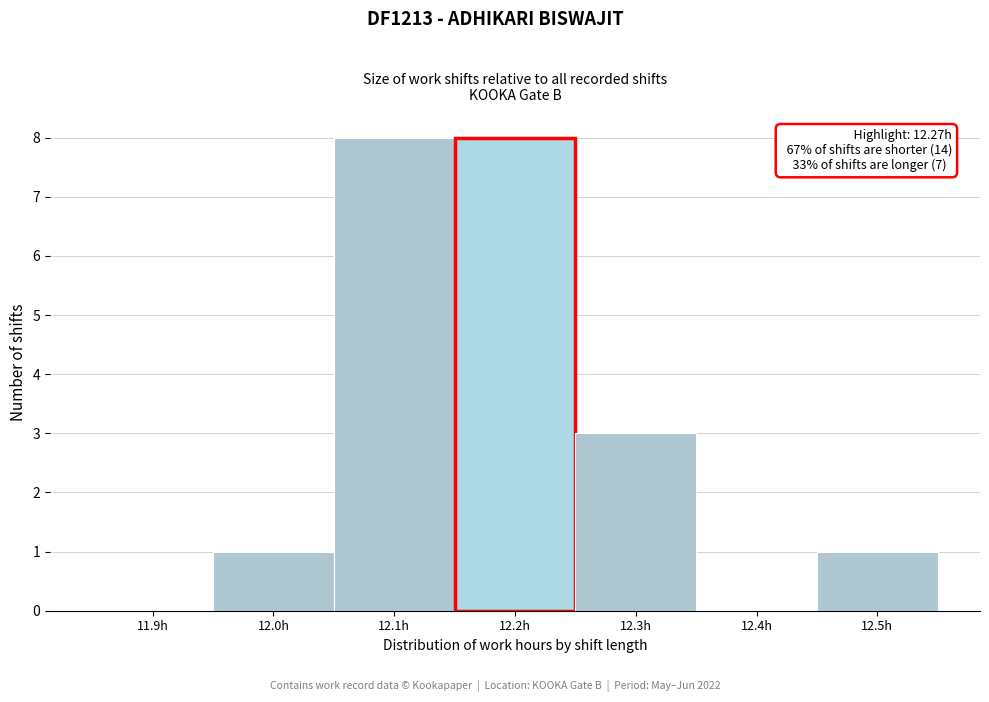

Reading left to right, extract all data points from this chart.

11.9h=0	12.0h=1	12.1h=8	12.2h=8	12.3h=3	12.4h=0	12.5h=1